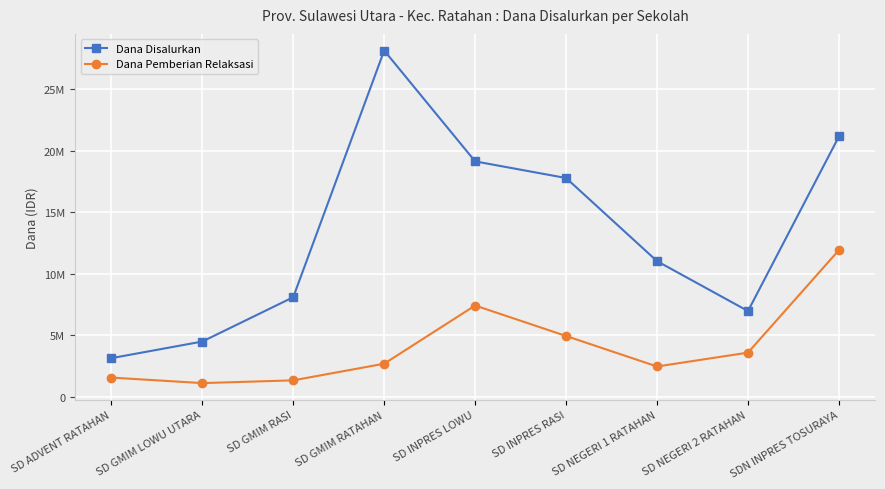

True or false: Dana Pemberian Relaksasi and Dana Disalurkan intersect in this chart.

False